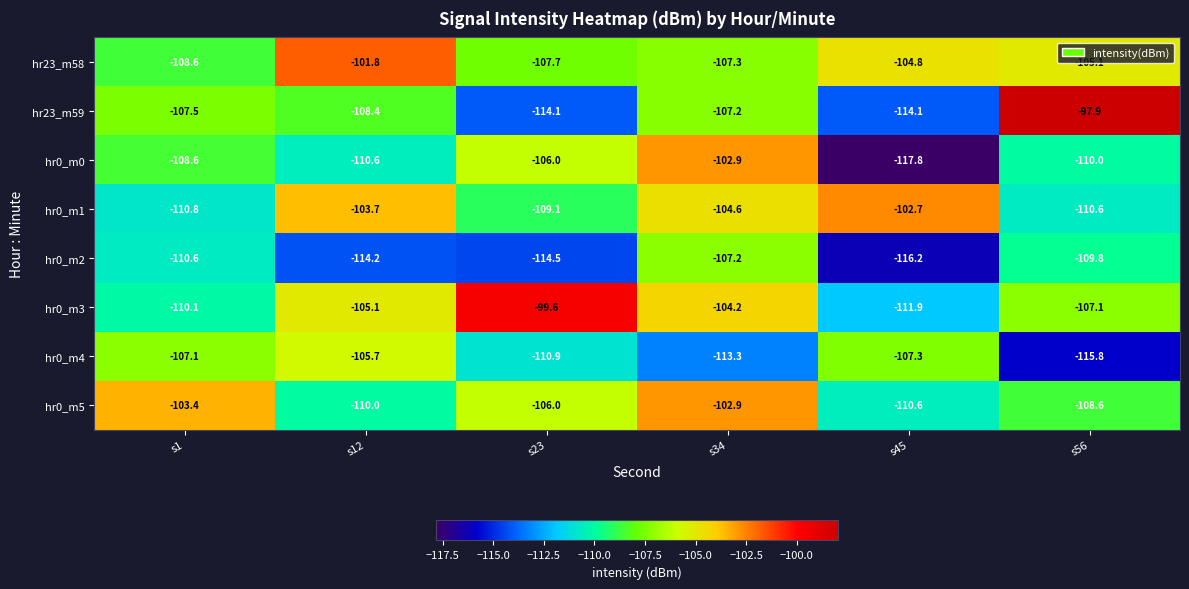

What is the difference between the highest and lowest values at s12?

12.4